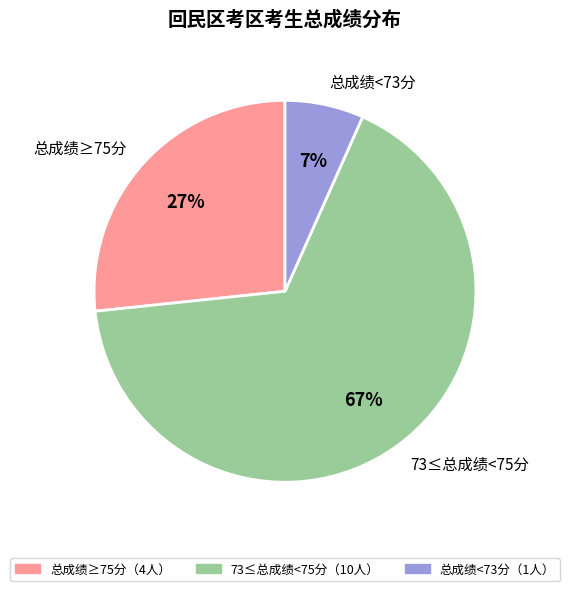

Do 总成绩≥75分 and 总成绩<73分 together represent more than half of the pie?

No